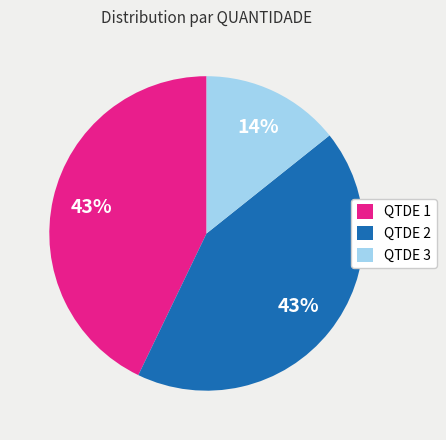

To the nearest percent, what portion does QTDE 2 represent?

43%